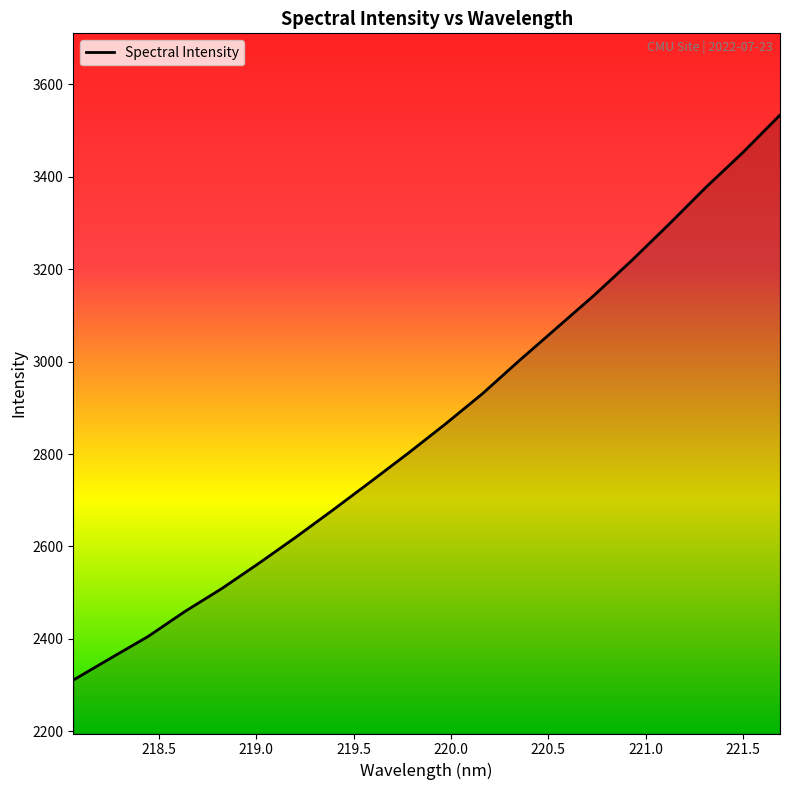

What is the difference between the maximum and minimum values?

1222.2